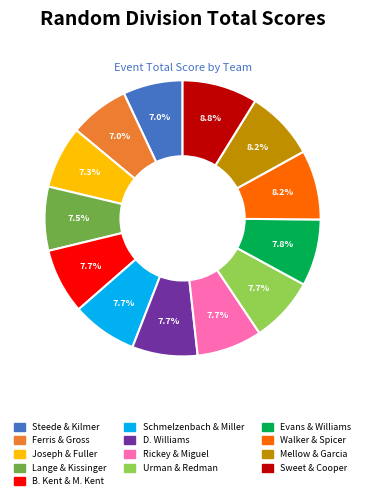

Is there a majority slice in this chart?

No